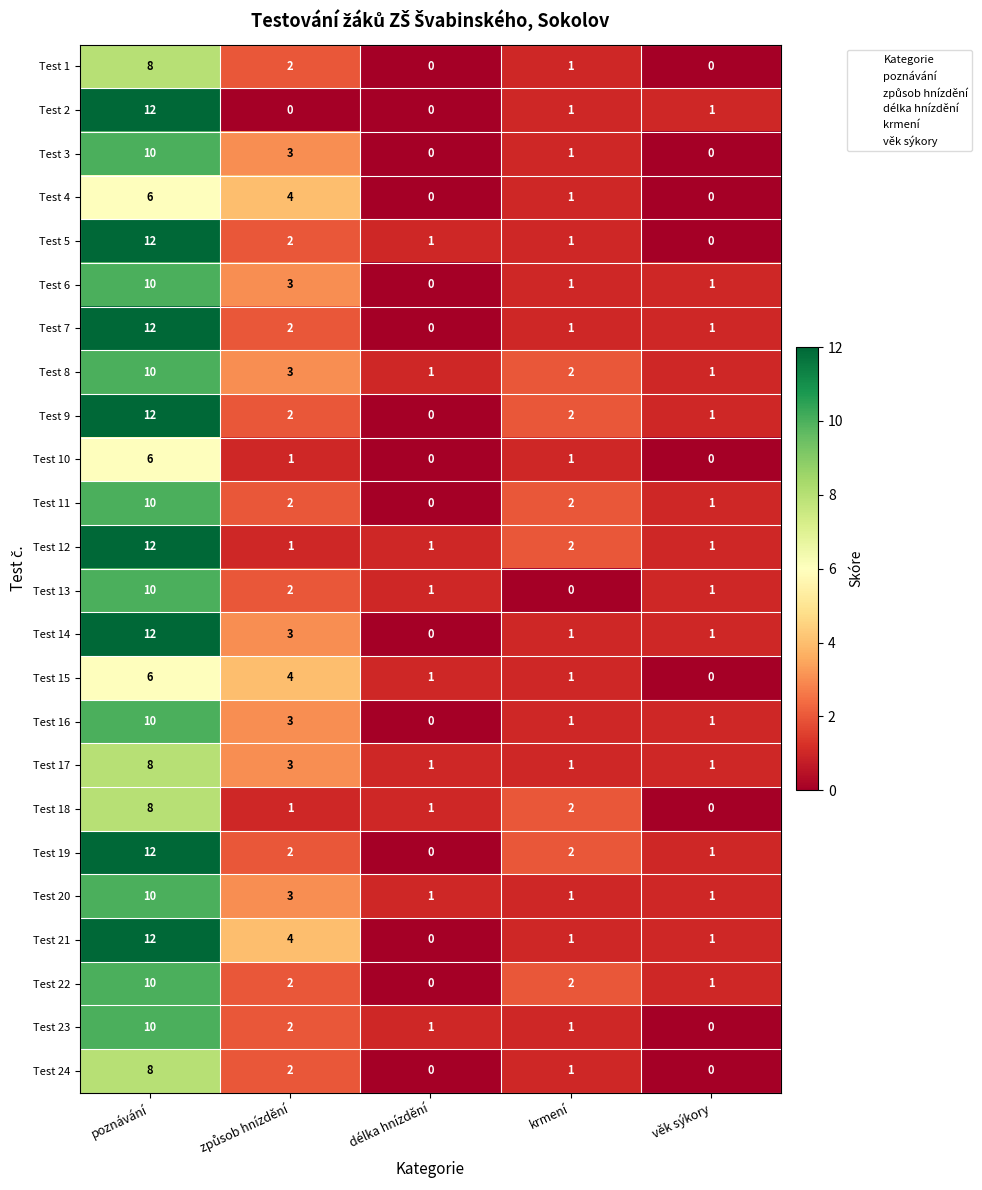

How many Test 22 values are between 1 and 2?

3